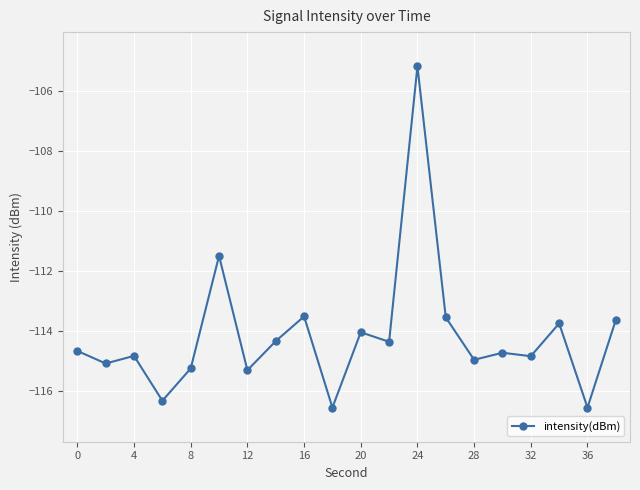

What is the difference between the maximum and minimum values?

11.4